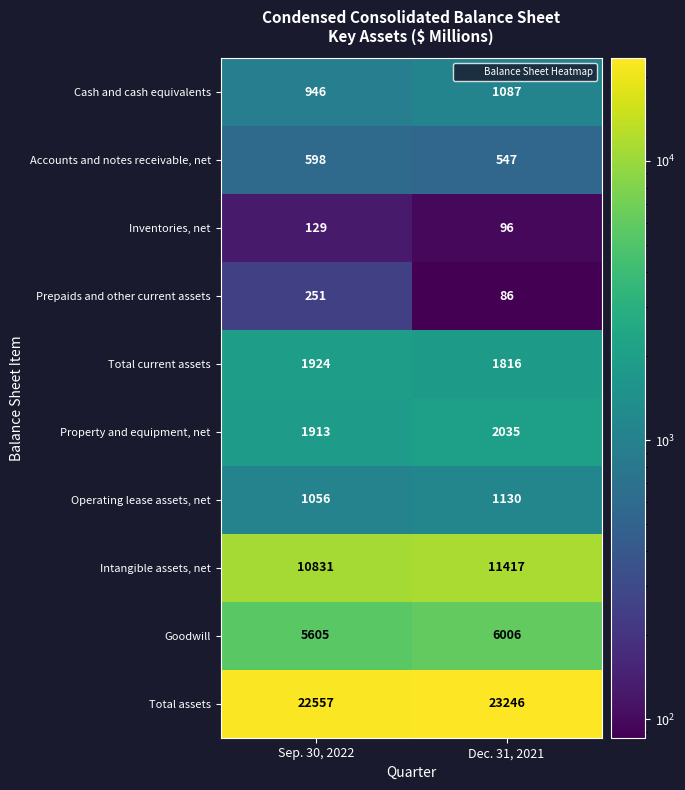

Reading left to right, extract all data points from this chart.

Cash and cash equivalents: Sep. 30, 2022=946	Dec. 31, 2021=1087
Accounts and notes receivable, net: Sep. 30, 2022=598	Dec. 31, 2021=547
Inventories, net: Sep. 30, 2022=129	Dec. 31, 2021=96
Prepaids and other current assets: Sep. 30, 2022=251	Dec. 31, 2021=86
Total current assets: Sep. 30, 2022=1924	Dec. 31, 2021=1816
Property and equipment, net: Sep. 30, 2022=1913	Dec. 31, 2021=2035
Operating lease assets, net: Sep. 30, 2022=1056	Dec. 31, 2021=1130
Intangible assets, net: Sep. 30, 2022=10831	Dec. 31, 2021=11417
Goodwill: Sep. 30, 2022=5605	Dec. 31, 2021=6006
Total assets: Sep. 30, 2022=22557	Dec. 31, 2021=23246